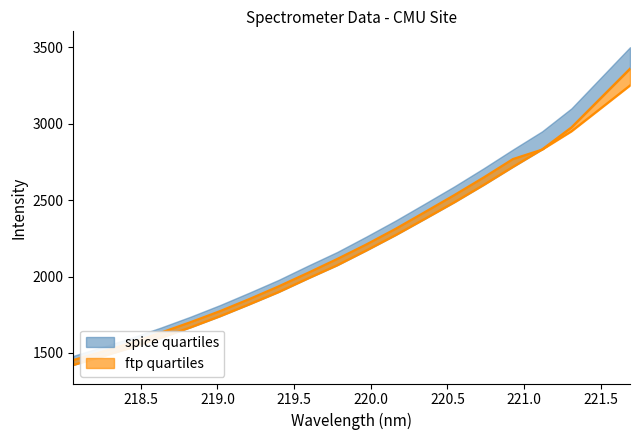

Between which two adjacent categories do upper_bound and lower_bound first intersect?

220.9264 and 221.1174